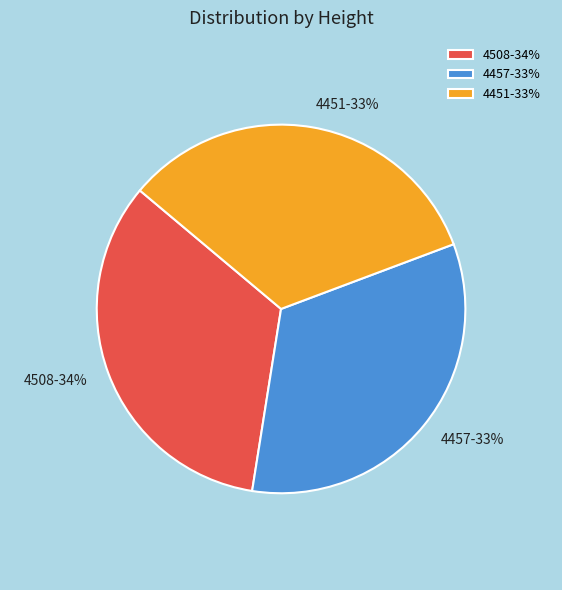

How many segments does this pie chart have?

3